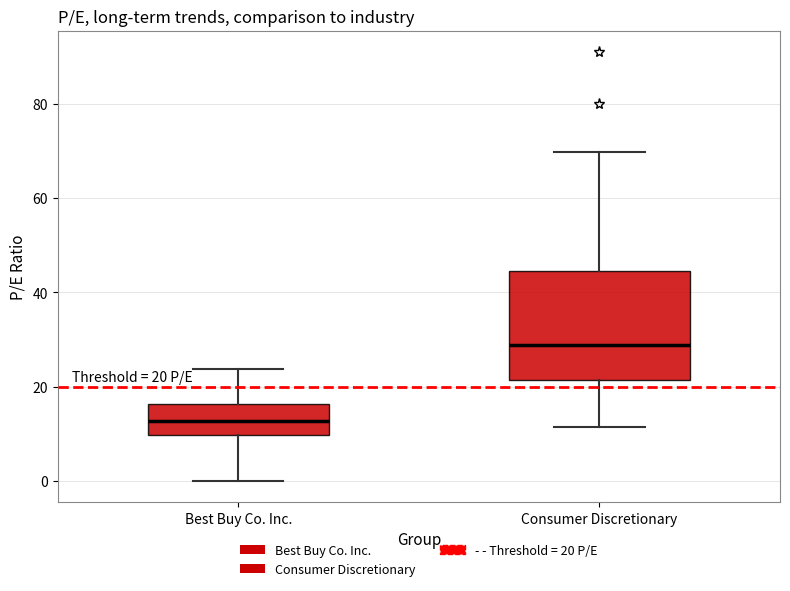

Comparing the boxes themselves (not the whiskers), which one is the tallest?

Consumer Discretionary